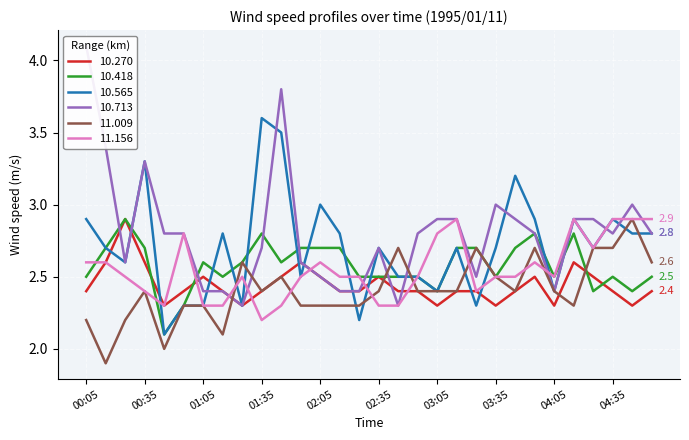

What is the value of the 11.156 point at the 19th from the left?

2.8